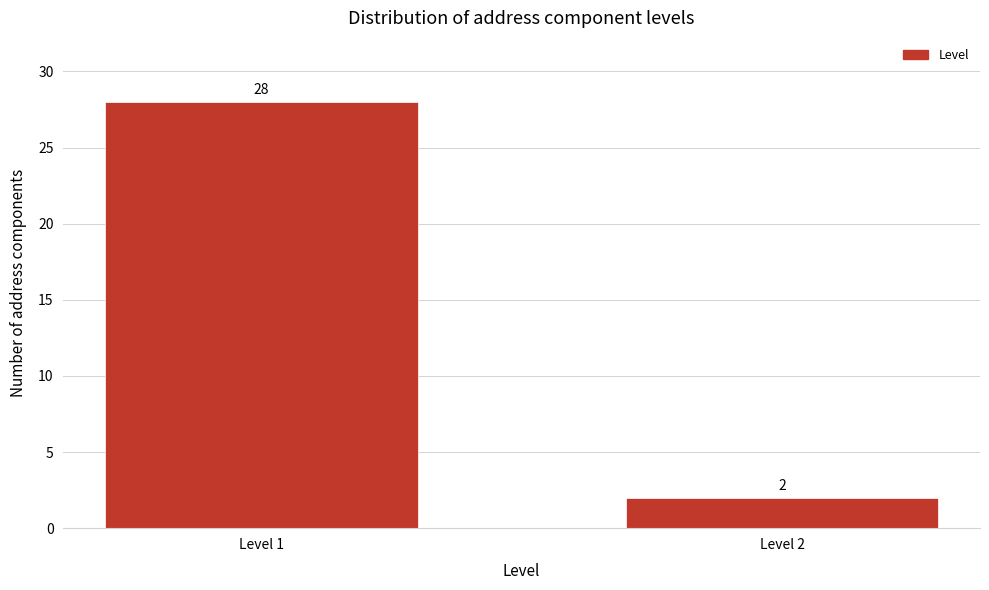

Reading left to right, extract all data points from this chart.

28	2